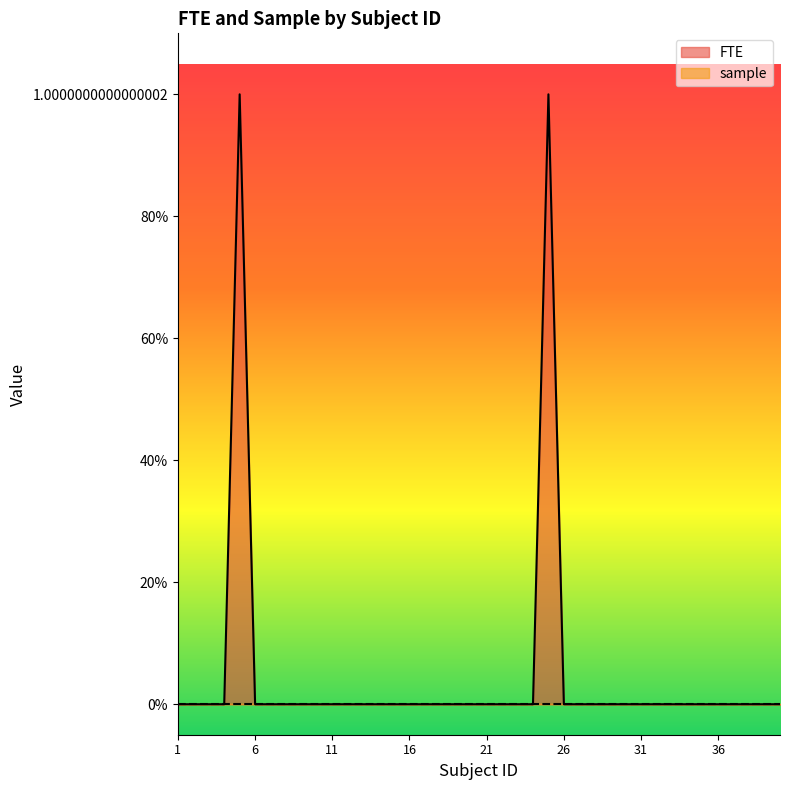

Reading left to right, list all the values displayed in this chart.

0	0	0	0	1	0	0	0	0	0	0	0	0	0	0	0	0	0	0	0	0	0	0	0	1	0	0	0	0	0	0	0	0	0	0	0	0	0	0	0